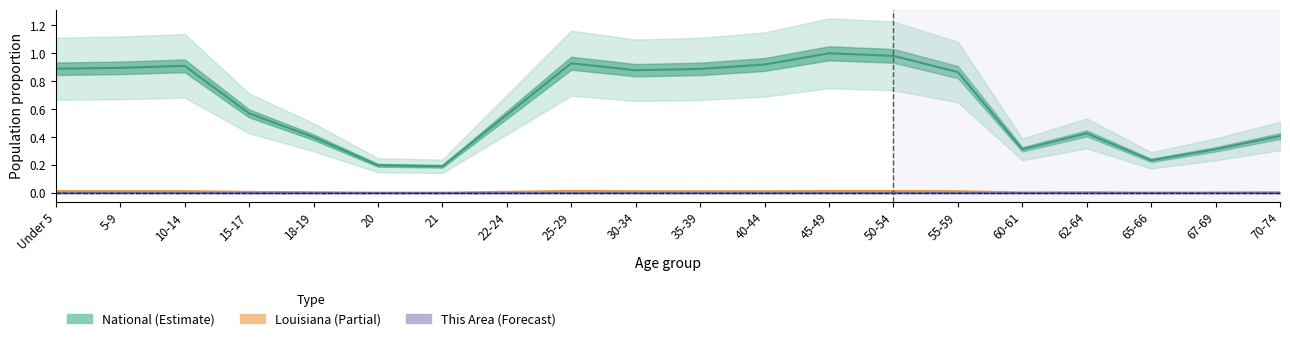

True or false: this_area and louisiana cross at least once.

False